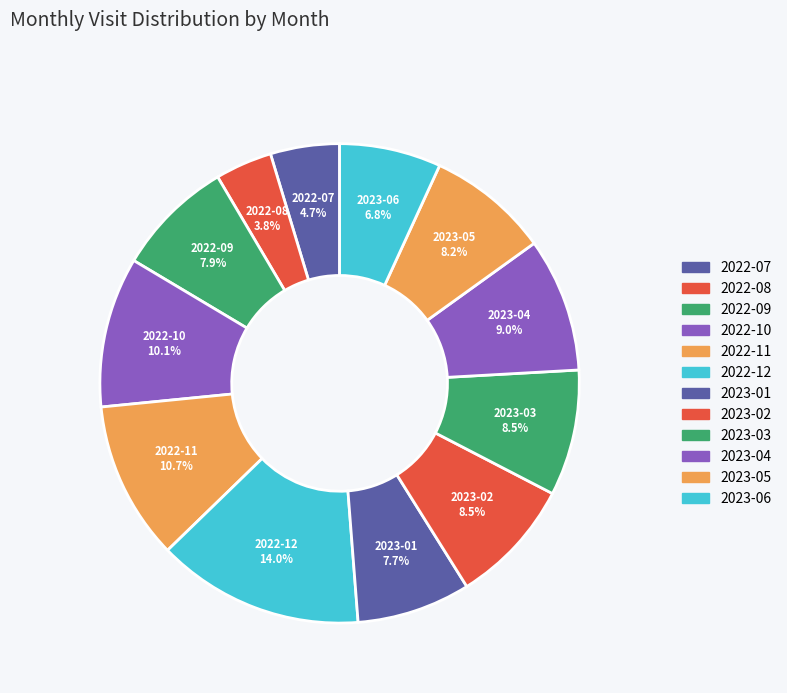

How many segments does this pie chart have?

12